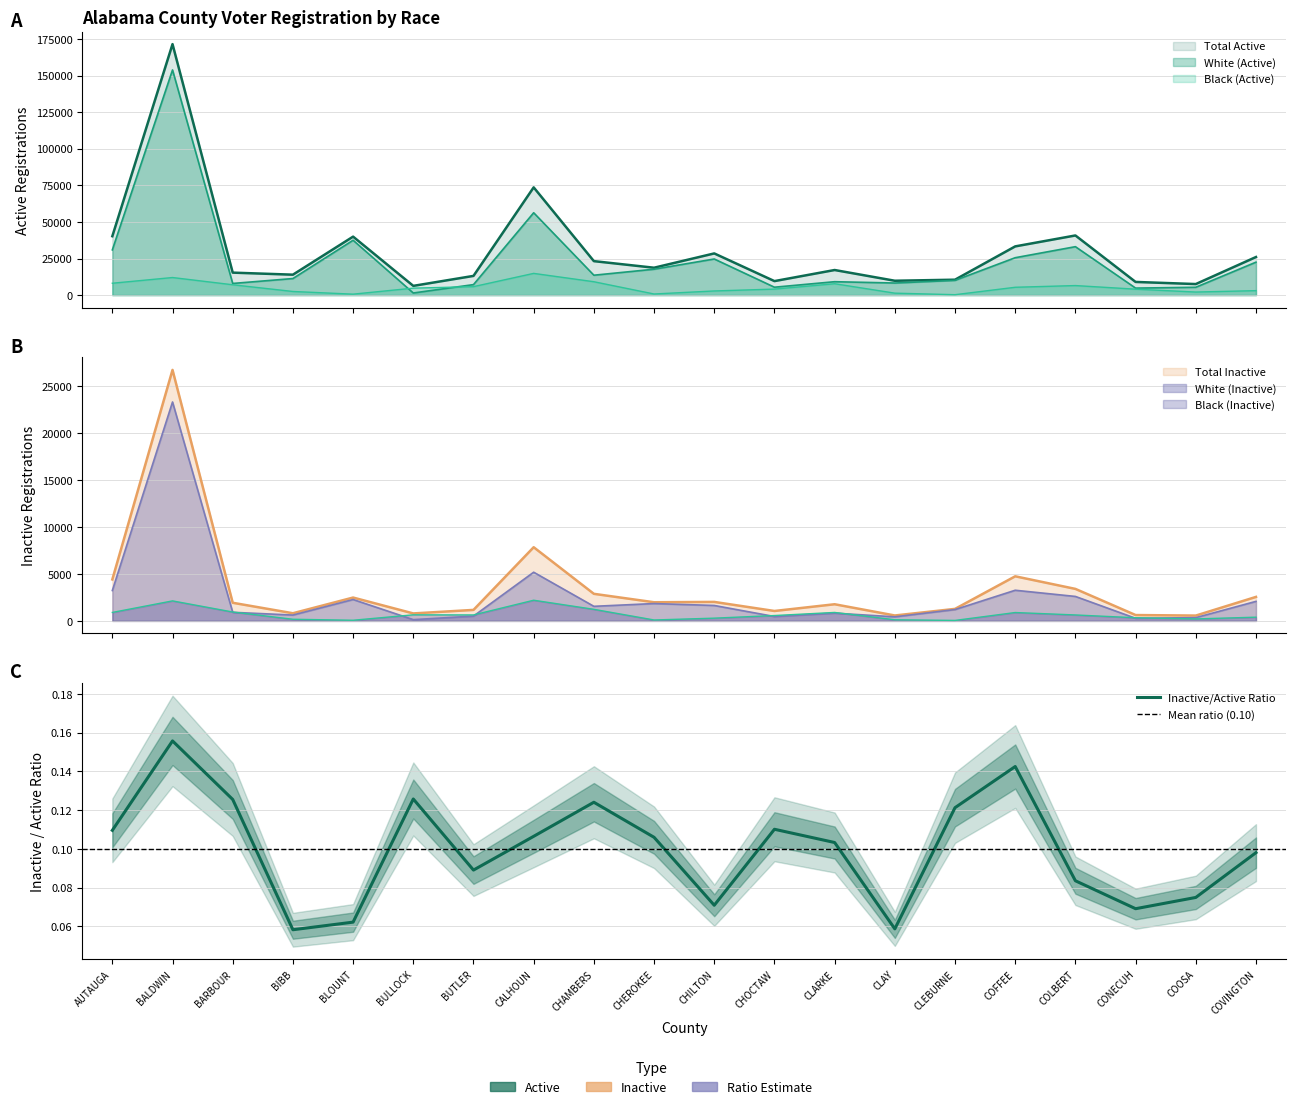

How many values in the Total Inactive series exceed 1983?

9